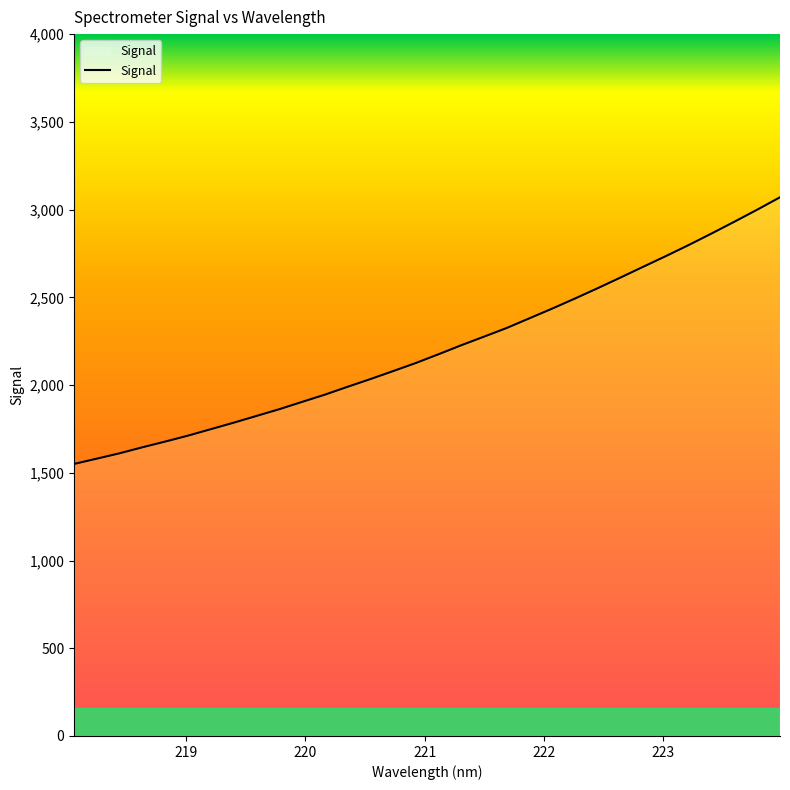

What is the minimum value shown in the chart?

1550.4